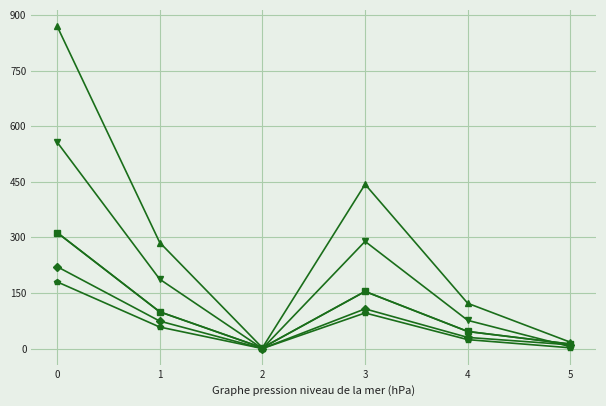

Is this an area chart (filled region under the line)?

No